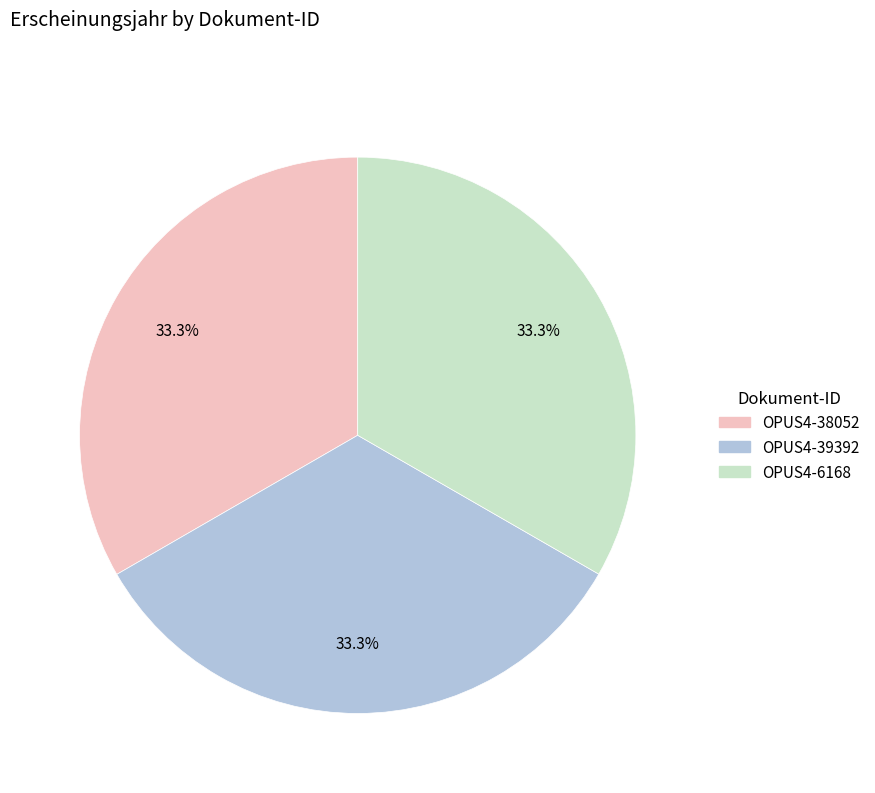

Approximately how many times larger is the value at OPUS4-39392 compared to OPUS4-38052?

1.0